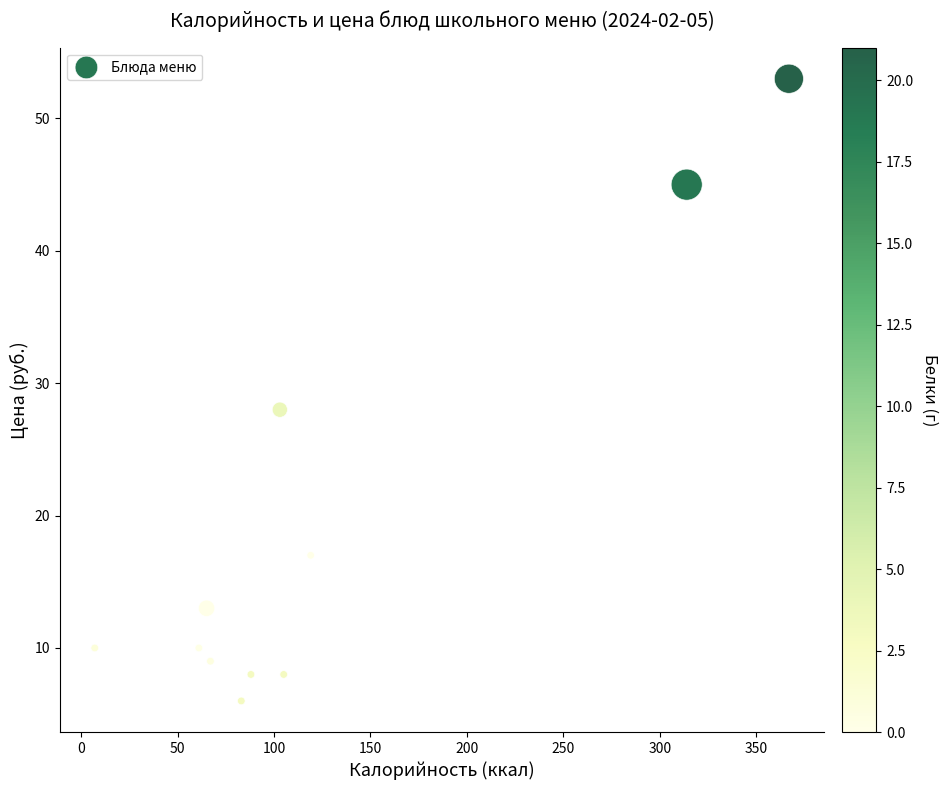

What Y value in the scatter plot is closest to 29?

28